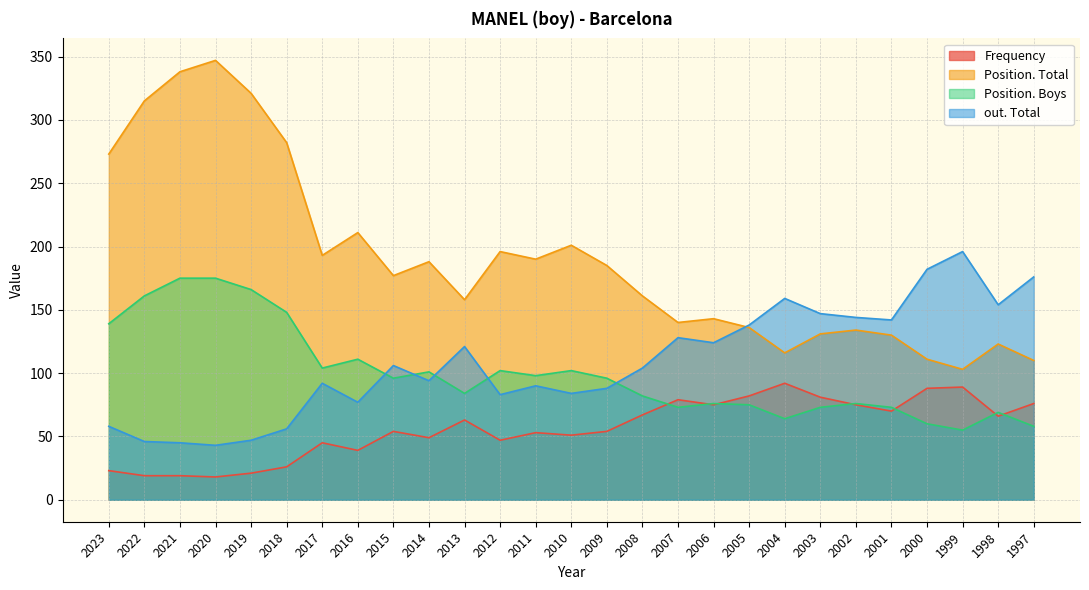

What is the maximum value shown in the chart?

347